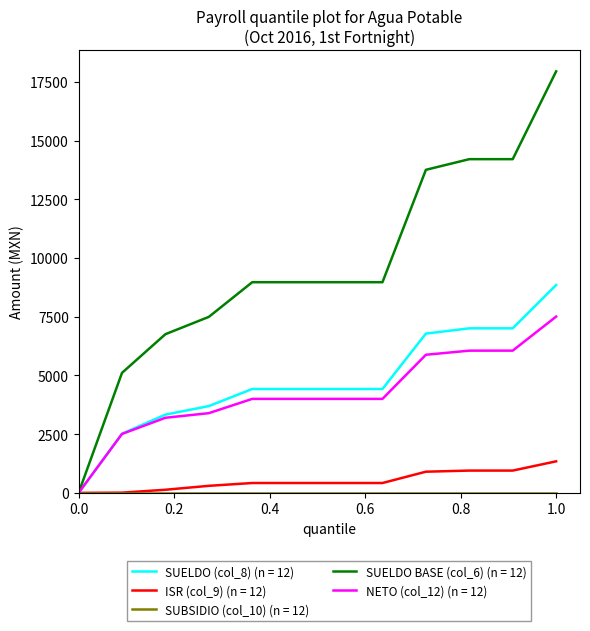

What is the greatest value displayed?

17948.7